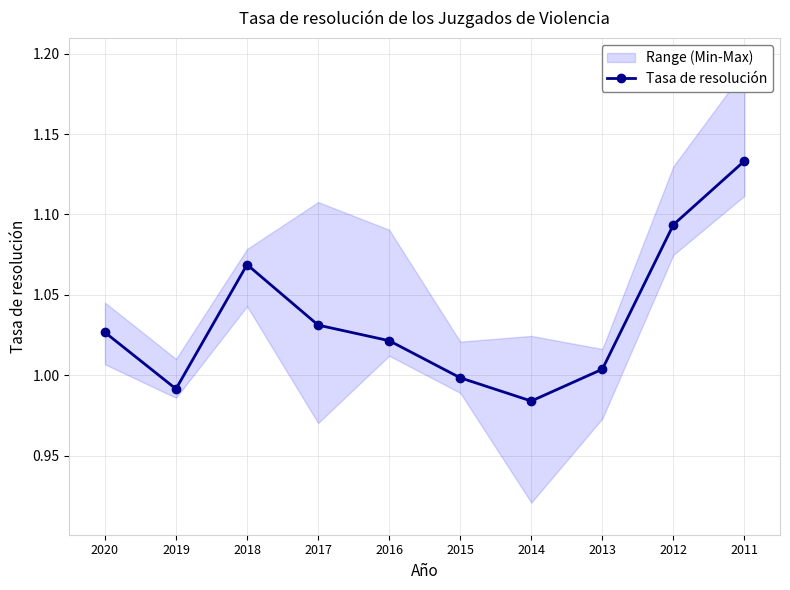

Which label corresponds to the largest value in the chart?

2011